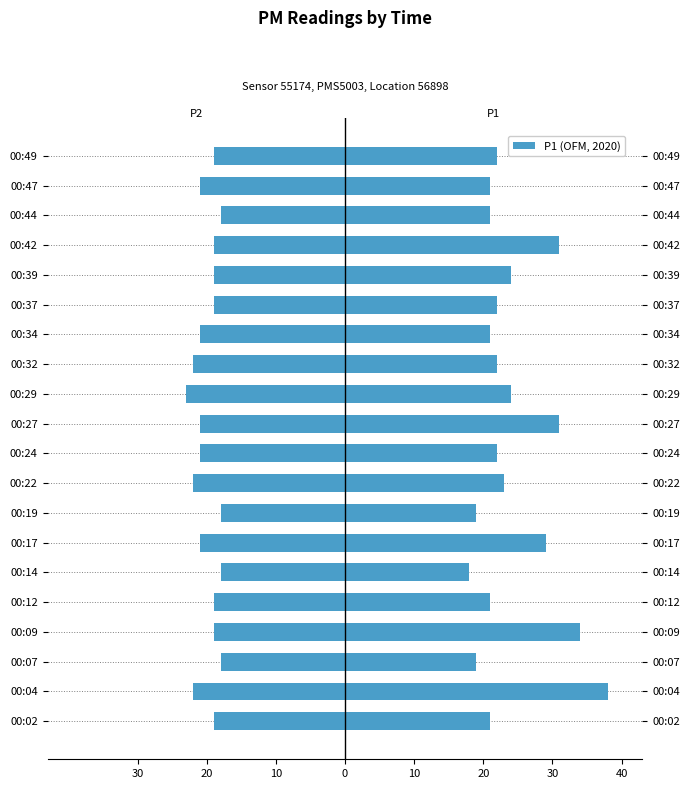

Which series has the largest range (max minus min)?

P1 (OFM, 2020)